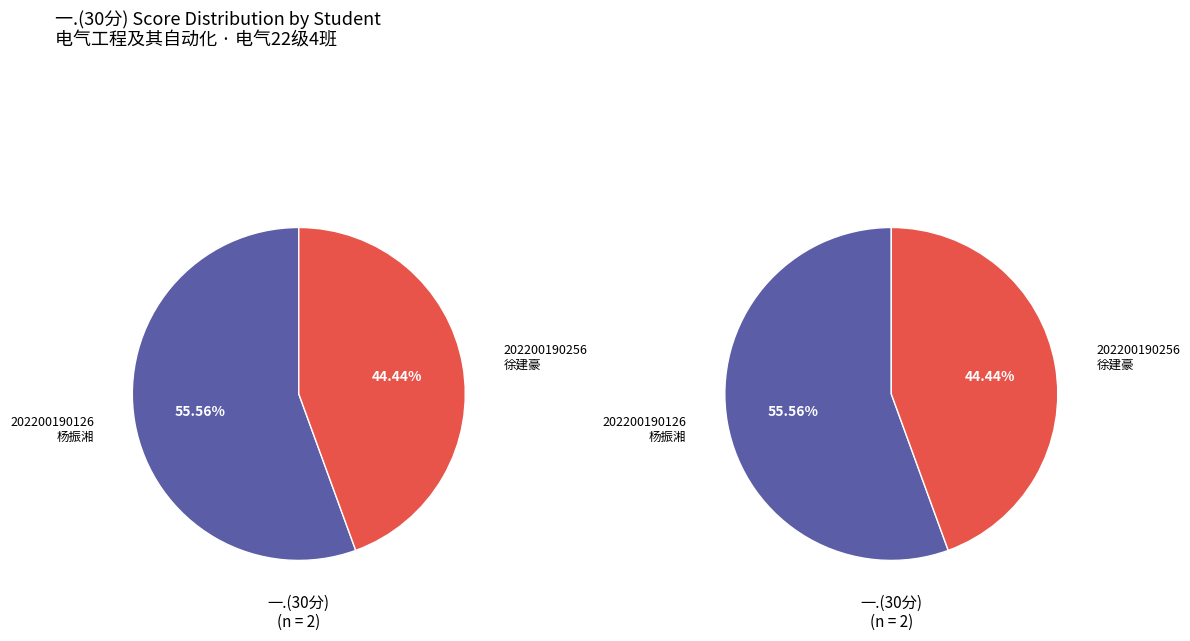

Between 202200190256
徐建豪 and 202200190126
杨振湘, which is larger?

202200190126
杨振湘